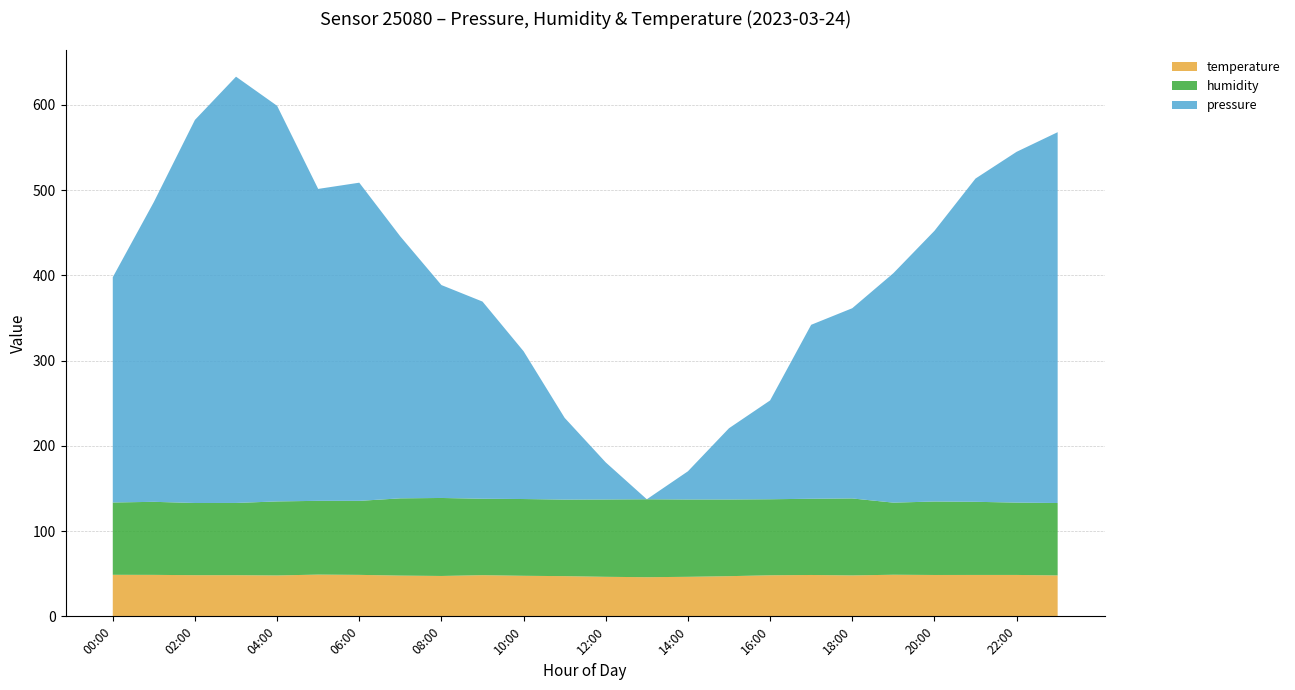

What is the maximum value for temperature?

49.0